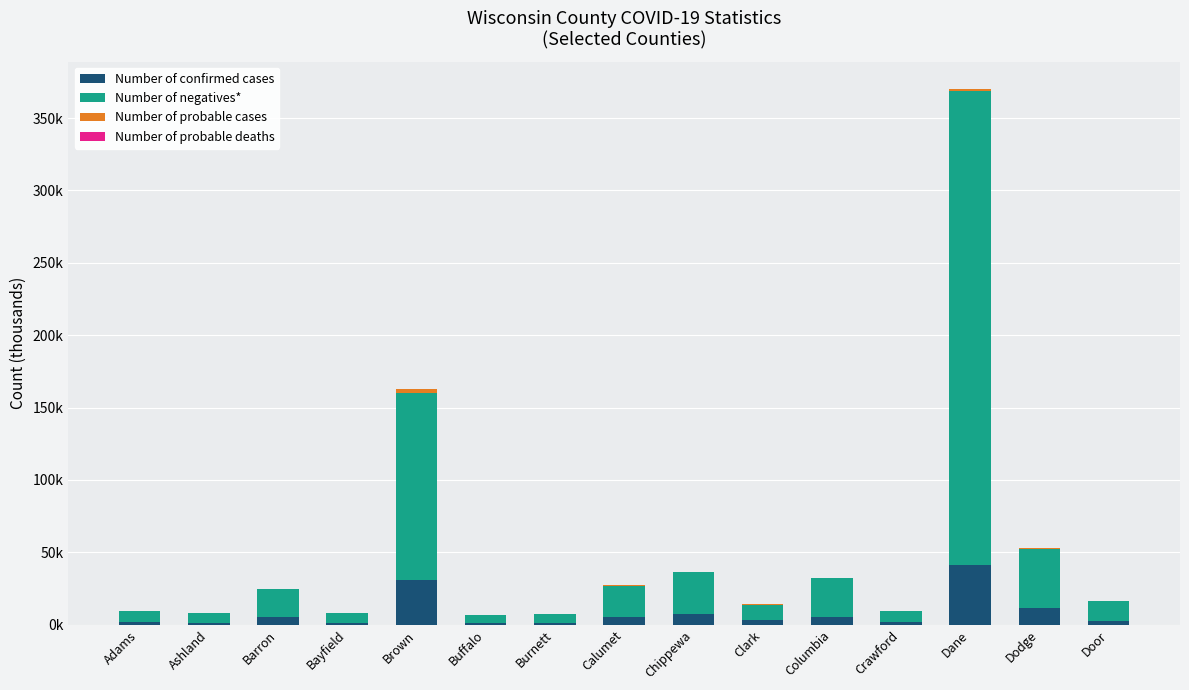

What is the difference between the Number of negatives* values at Bayfield and Clark?

3.8